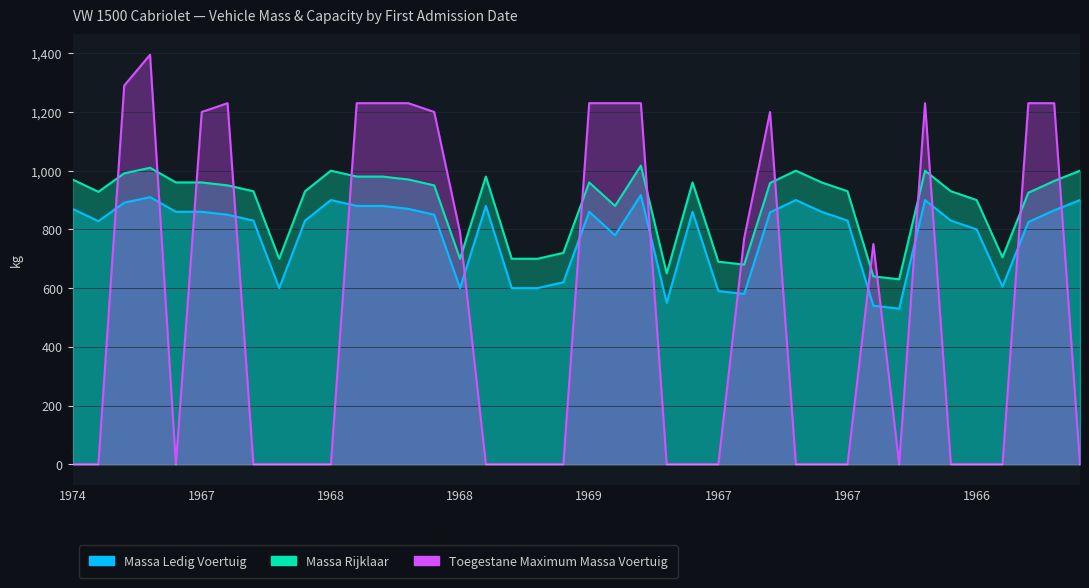

Between 19670331 and 19671013, which is larger?

19671013